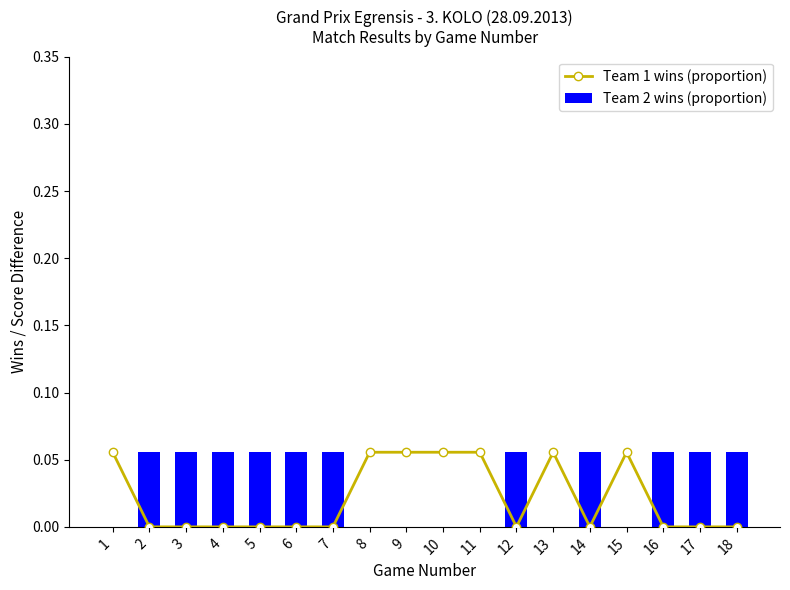

What is the sum of all Team 2 wins (proportion) values?

0.6